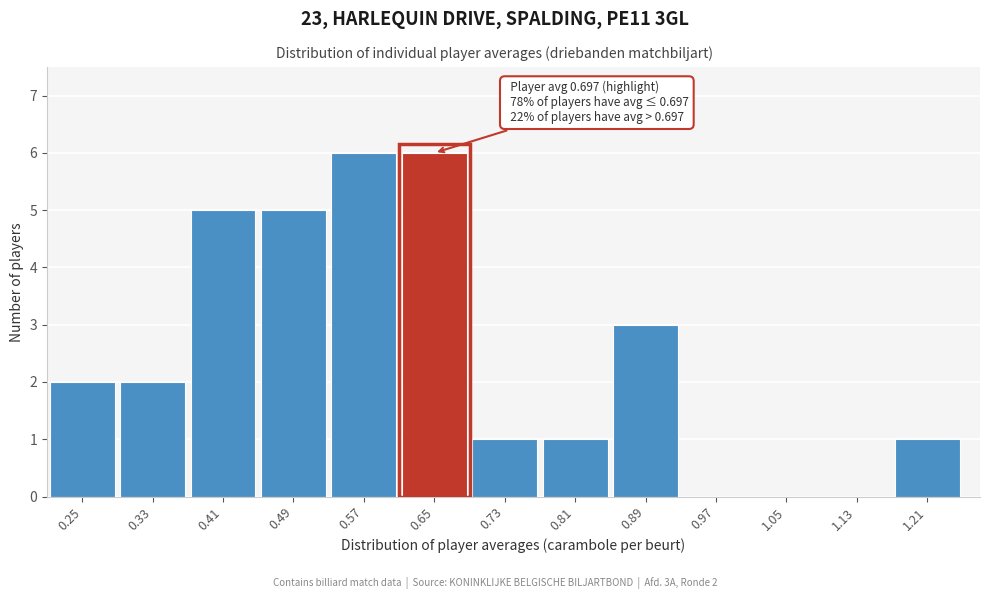

Reading left to right, list all the values displayed in this chart.

0.25=2	0.33=2	0.41=5	0.49=5	0.57=6	0.65=6	0.73=1	0.81=1	0.89=3	0.97=0	1.05=0	1.13=0	1.21=1